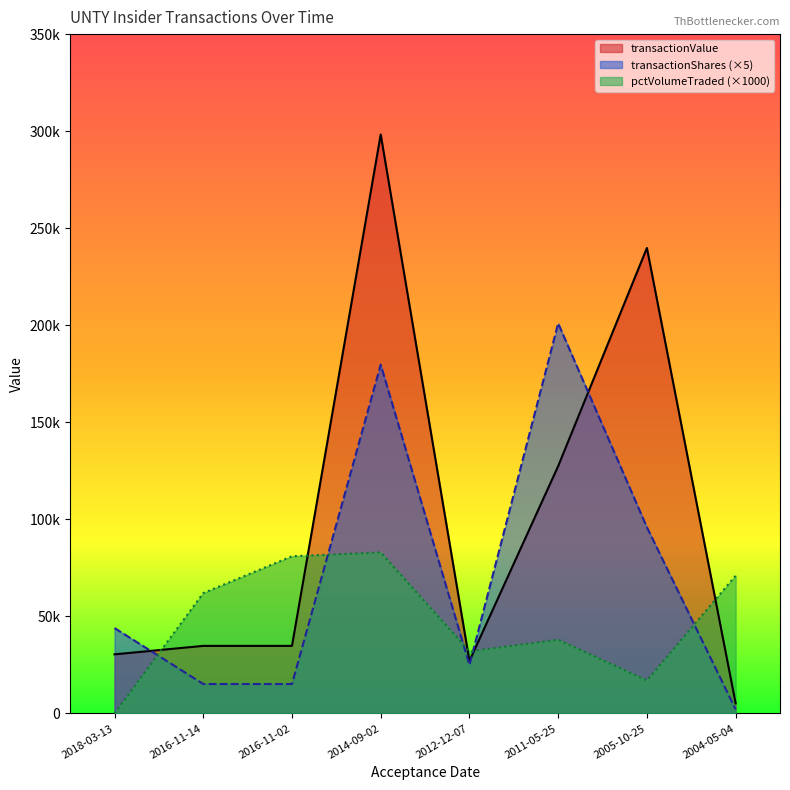

What are all the series names shown in the legend?

transactionValue, transactionShares (×5), pctVolumeTraded (×1000)